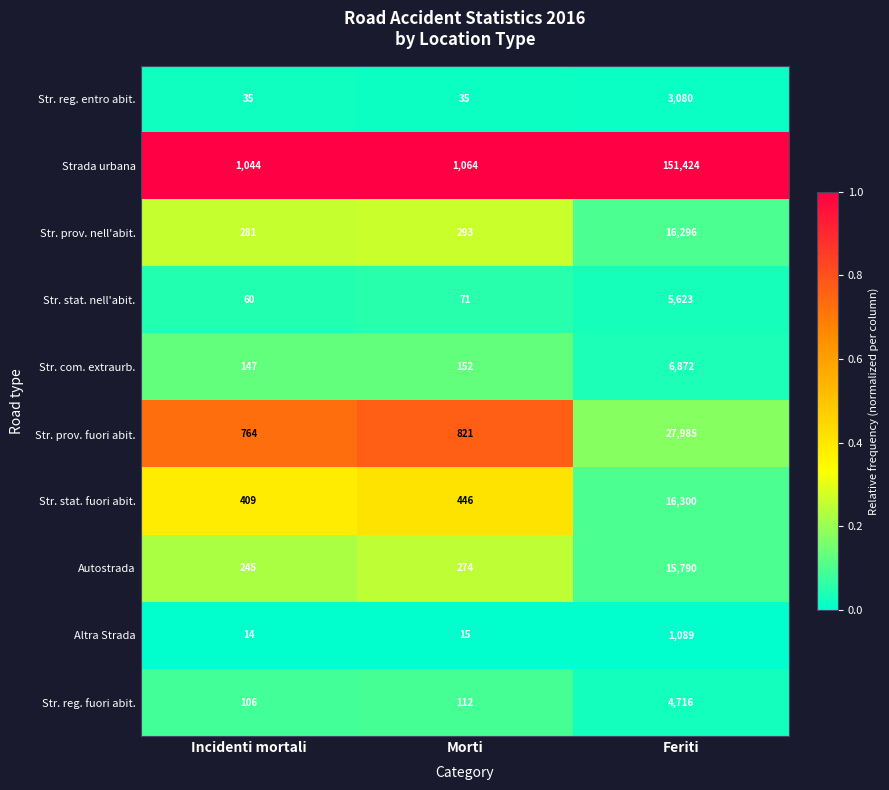

Is it true that Str. stat. nell'abit. equals 71 at Morti?

True